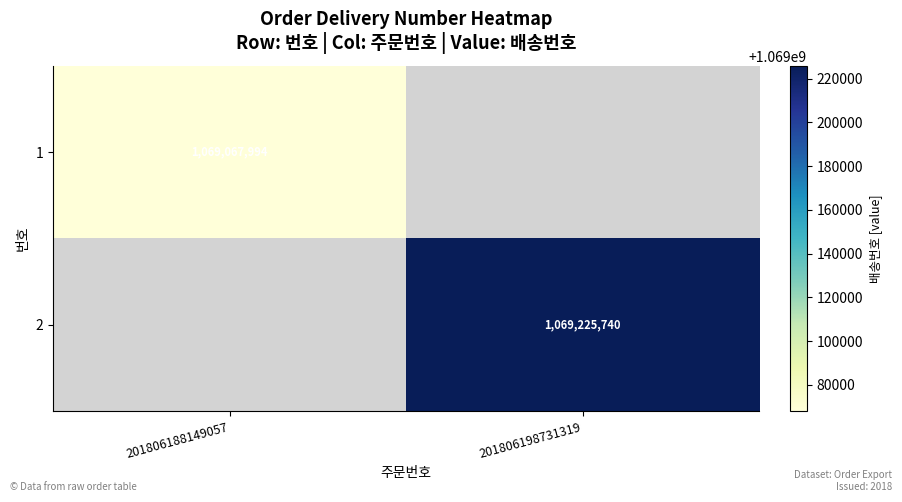

The 2 series shows 1069225740 at 201806198731319. True or false?

True